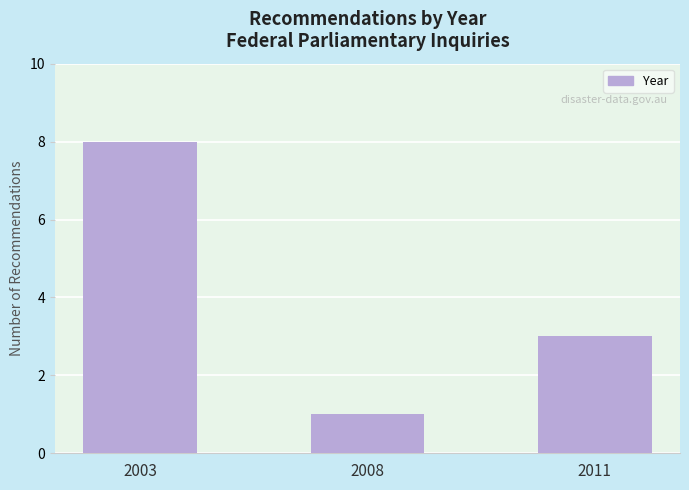

The chart shows a value of 10 at 2003. True or false?

False